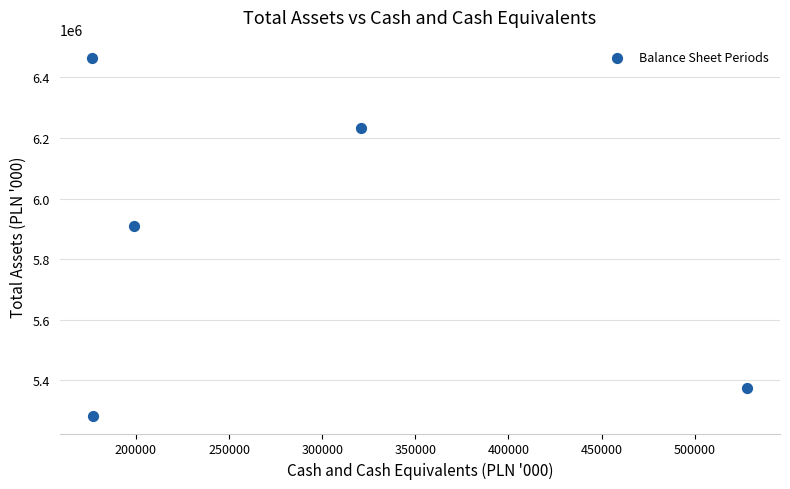

What Y value in the scatter plot is closest to 5874315?

5909400.0